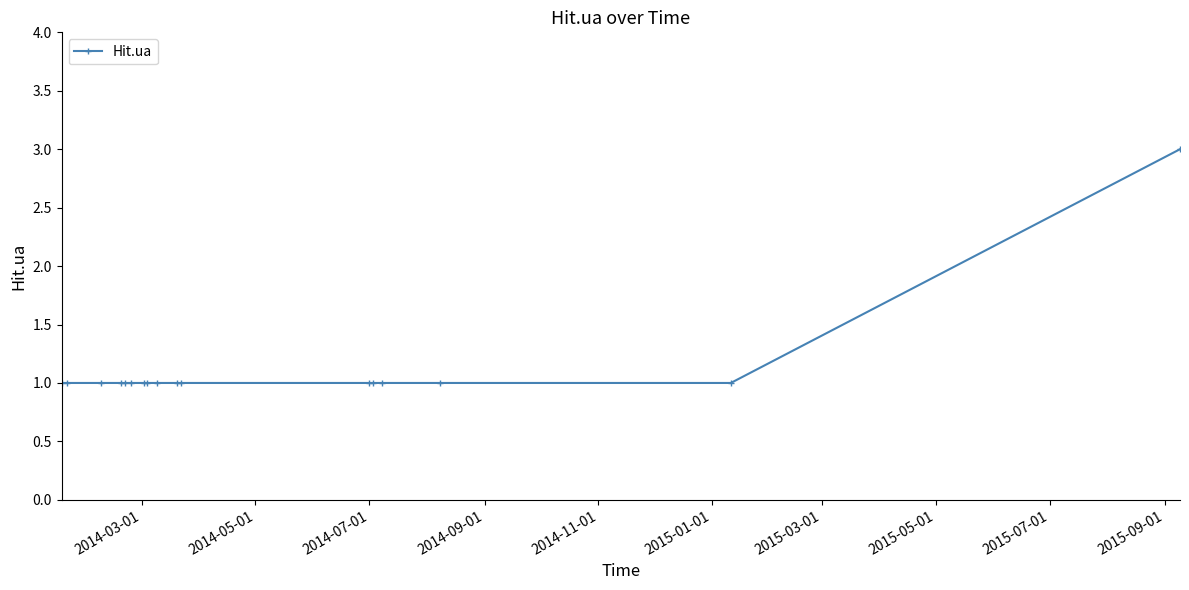

What is the value of the 4th point from the left?

1